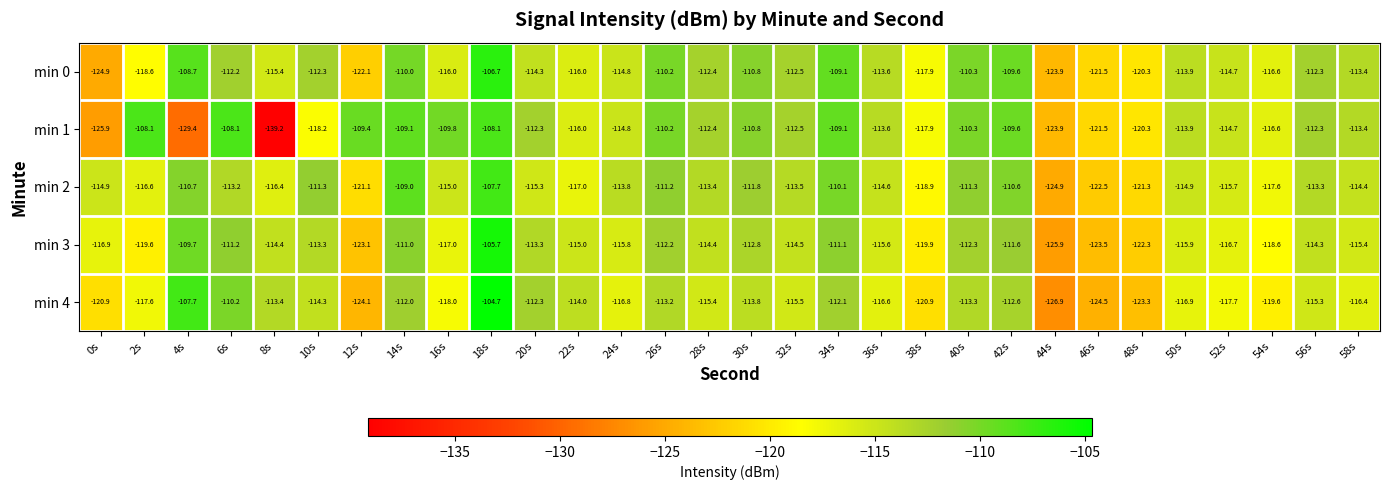

List the series in order of their overall mean, lowest first.

min 4, min 3, min 1, min 2, min 0